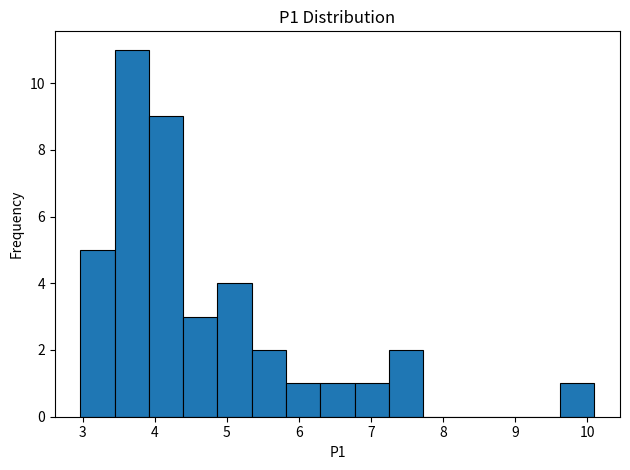

Reading left to right, transcribe this chart: for each bar, give the range it covers on the x-axis and its height. Neither the bar edges nor the heights are printed on the chart, so give them approximately, as read against the axes.

3.0 to 3.4: 5
3.4 to 3.9: 11
3.9 to 4.4: 9
4.4 to 4.9: 3
4.9 to 5.3: 4
5.3 to 5.8: 2
5.8 to 6.3: 1
6.3 to 6.8: 1
6.8 to 7.2: 1
7.2 to 7.7: 2
7.7 to 8.2: 0
8.2 to 8.7: 0
8.7 to 9.1: 0
9.1 to 9.6: 0
9.6 to 10.1: 1